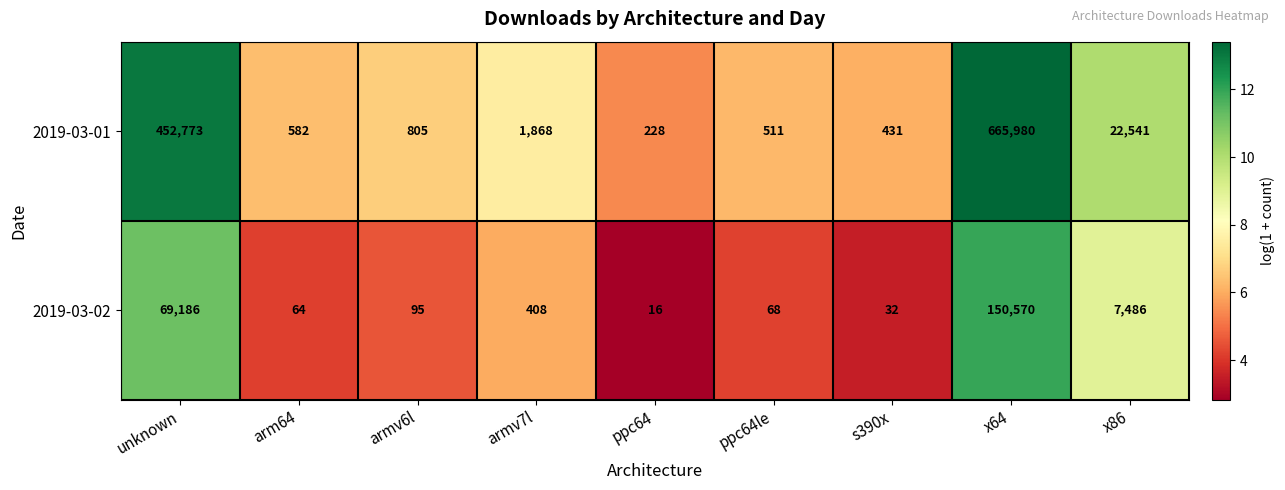

What is the average value of the 2019-03-01 series?

127302